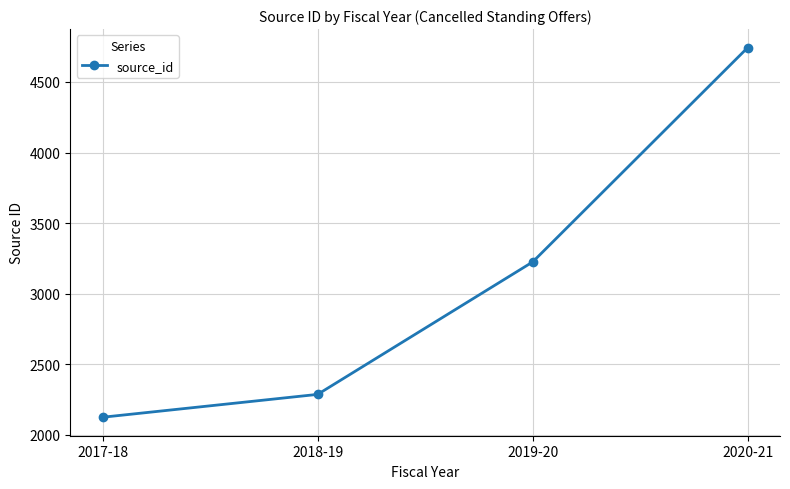

What is the change in value from 2018-19 to 2020-21?

+2459